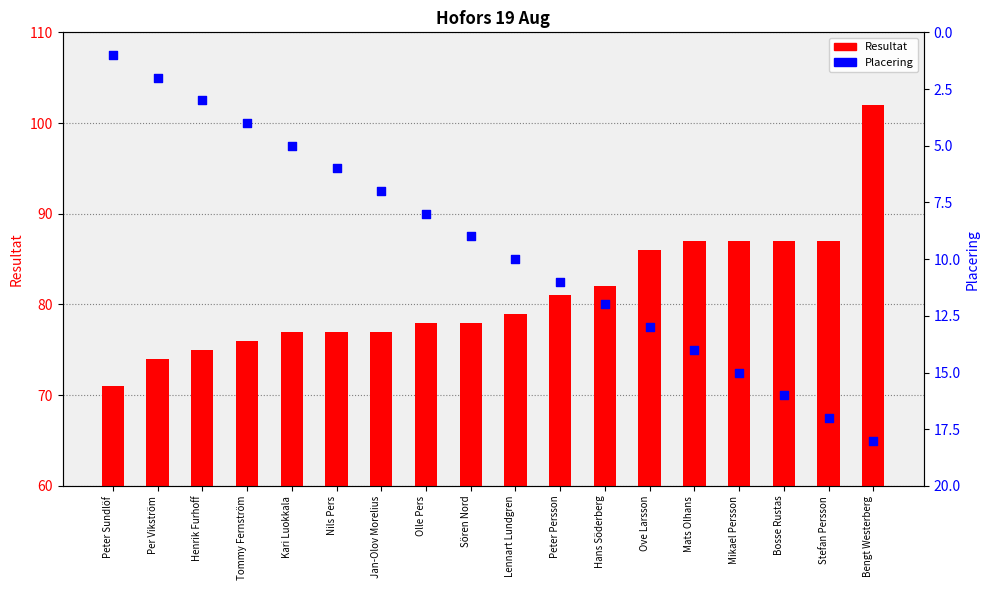

Which series contains the highest Y value?

Resultat